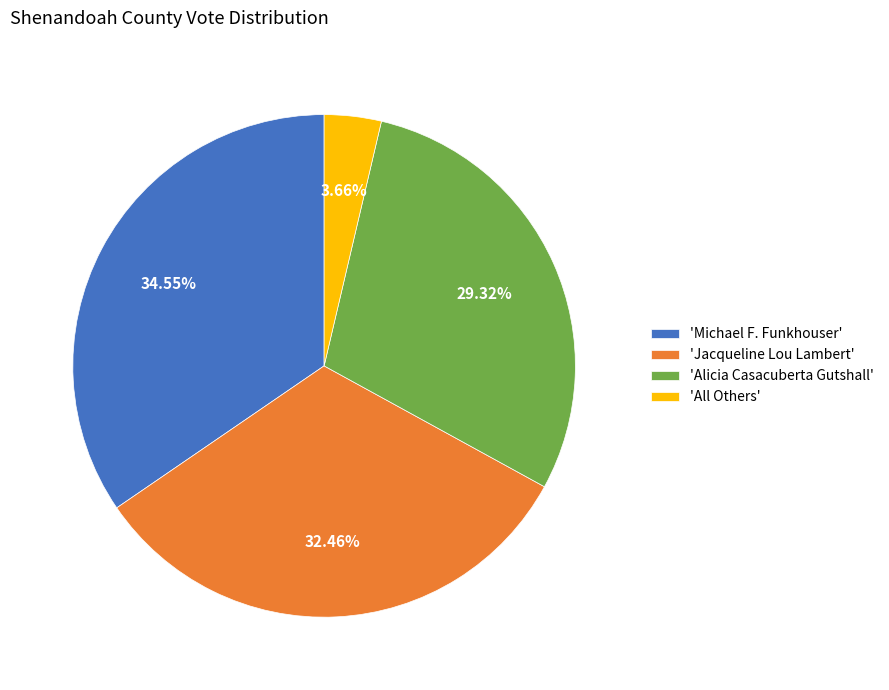

Count the number of slices in the pie.

4